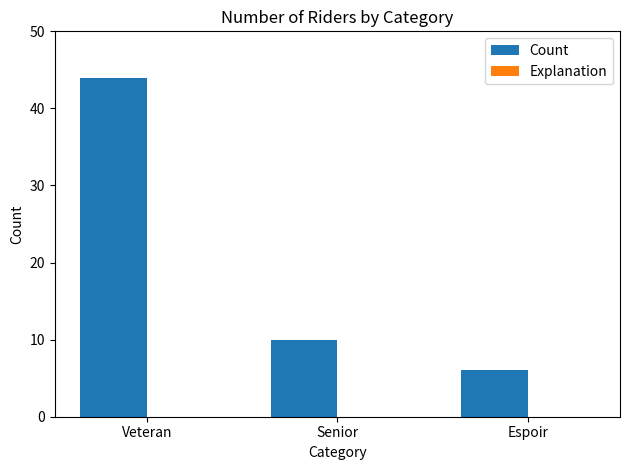

Approximately how many times larger is the value at Espoir compared to Senior?

0.6